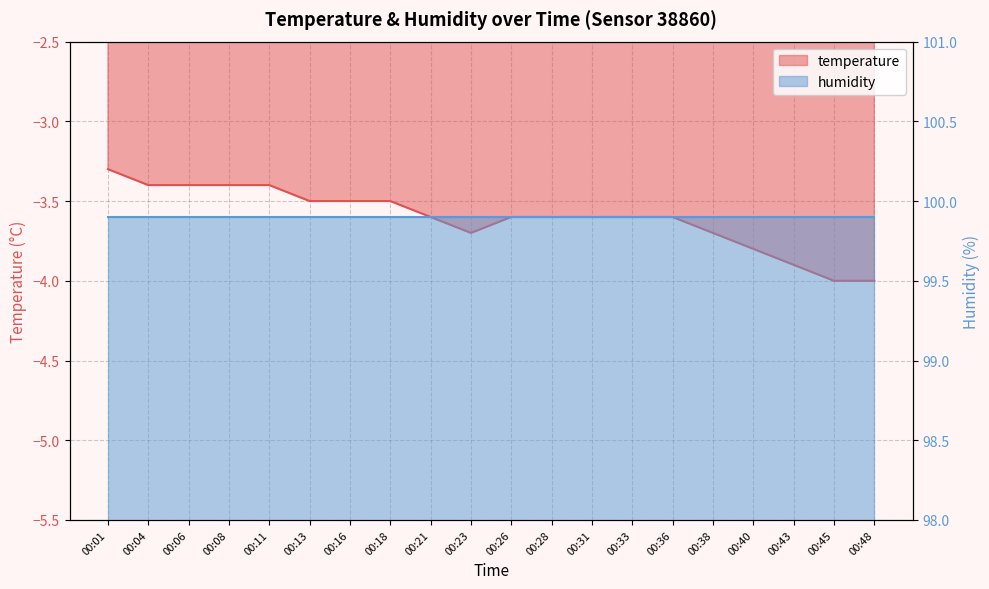

Rank the categories by value from highest to lowest.

00:01, 00:04, 00:06, 00:08, 00:11, 00:13, 00:16, 00:18, 00:21, 00:26, 00:28, 00:31, 00:33, 00:36, 00:23, 00:38, 00:40, 00:43, 00:45, 00:48